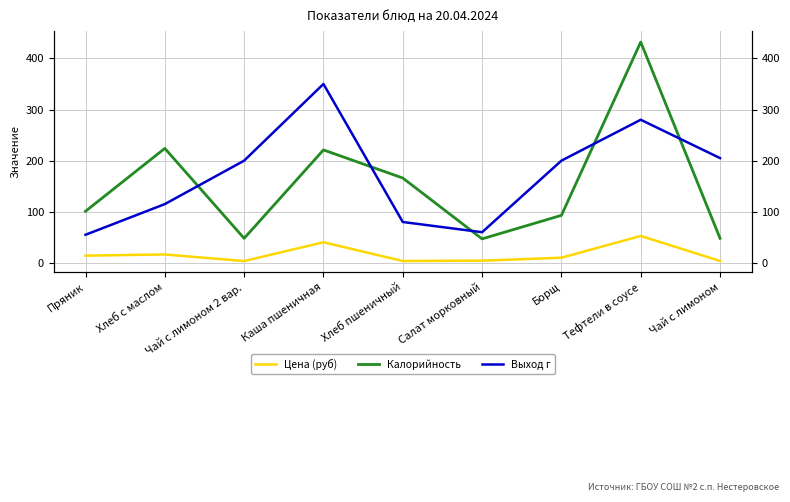

Reading left to right, list all the values displayed in this chart.

Цена (руб): 14.2	16.5	3.6	40.4	3.7	4.3	10.1	52.7	3.8
Калорийность: 101.0	224.0	48.0	221.0	166.0	47.0	93.0	432.0	48.0
Выход г: 55.0	115.0	200.0	350.0	80.0	60.0	200.0	280.0	205.0